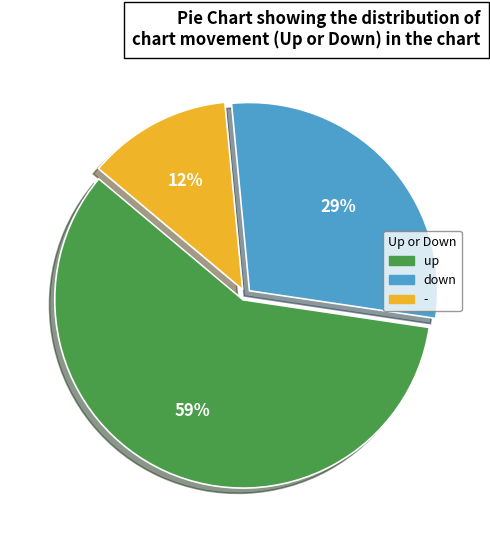

True or false: - accounts for 12% of the total.

True